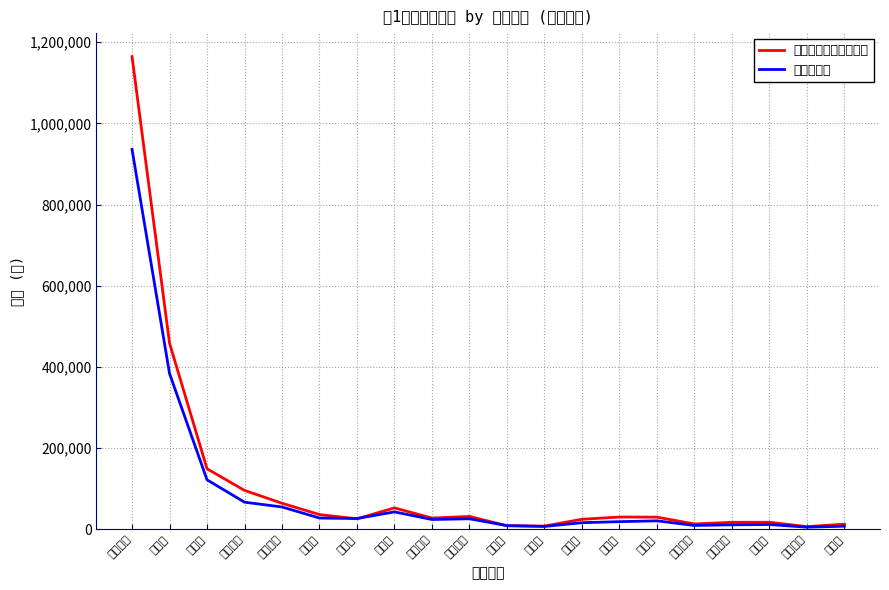

At which category is the sum across all series the highest?

神奈川県